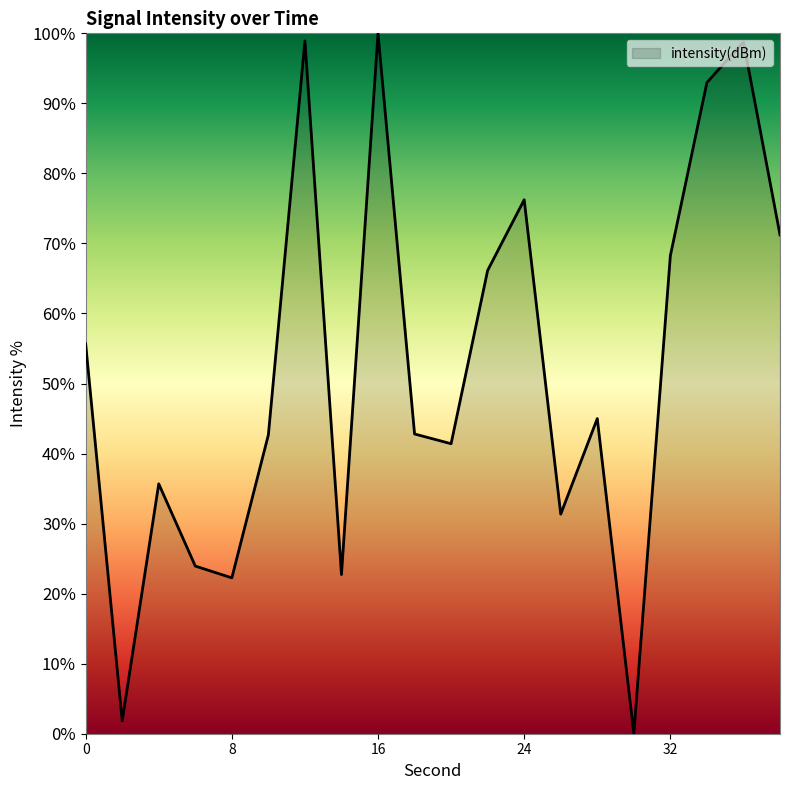

What is the greatest value displayed?

100.0